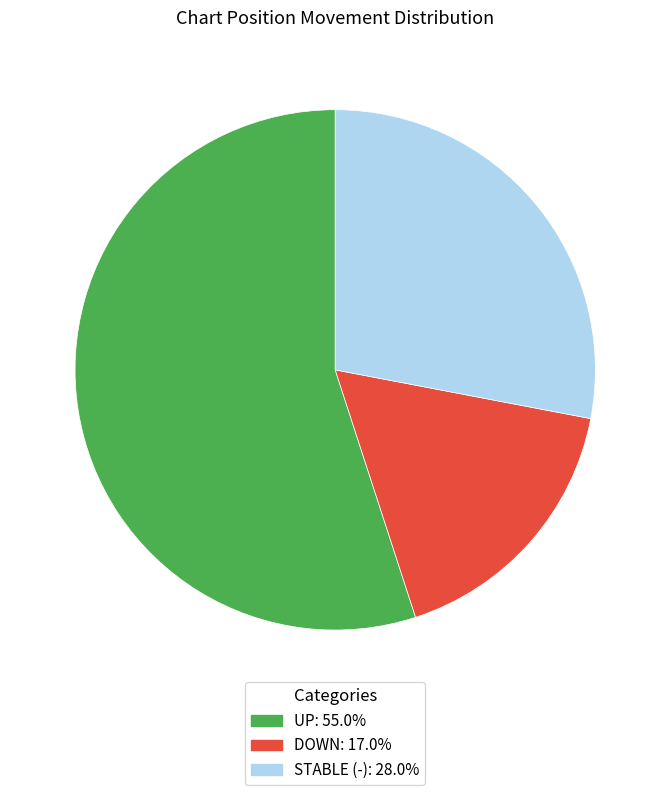

Is there a majority slice in this chart?

Yes